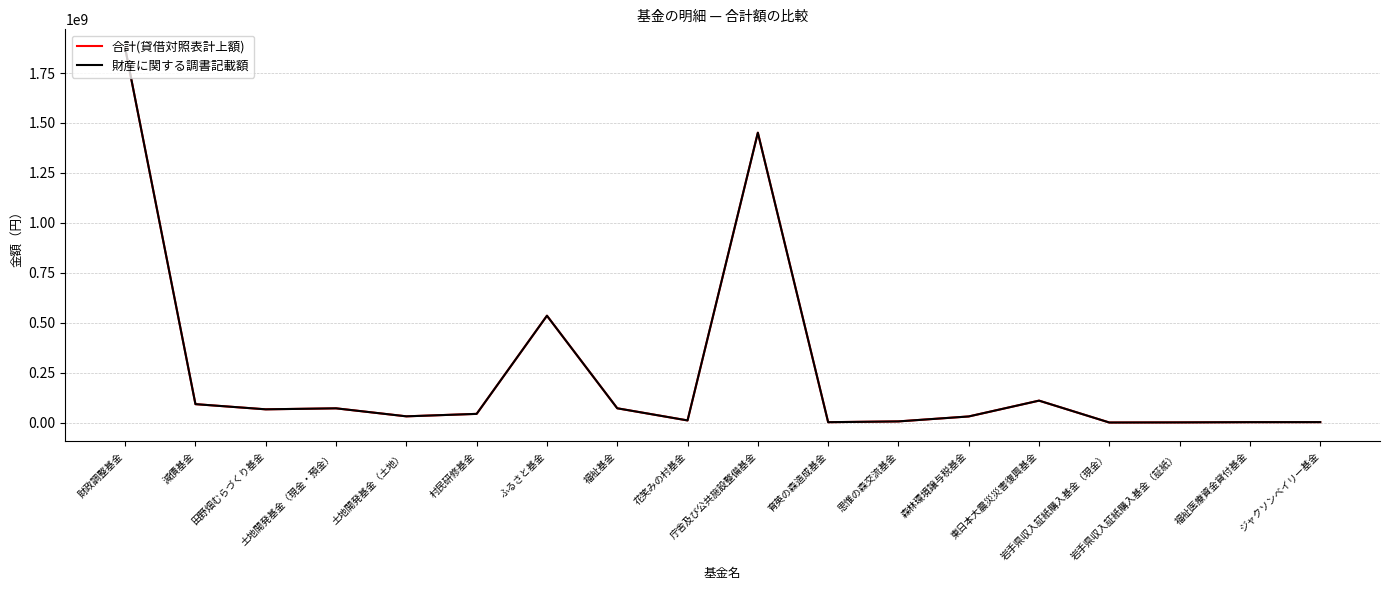

What is the sum of the 財産に関する調書記載額 values at ふるさと基金 and 庁舎及び公共施設整備基金?

1986348228